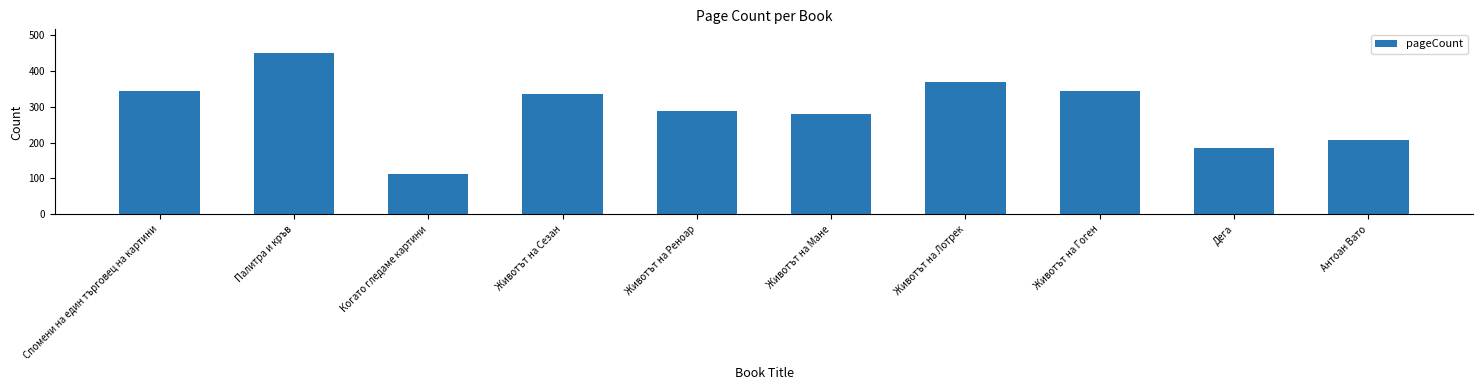

Read the value at Спомени на един търговец на картини, to the nearest 5.

345